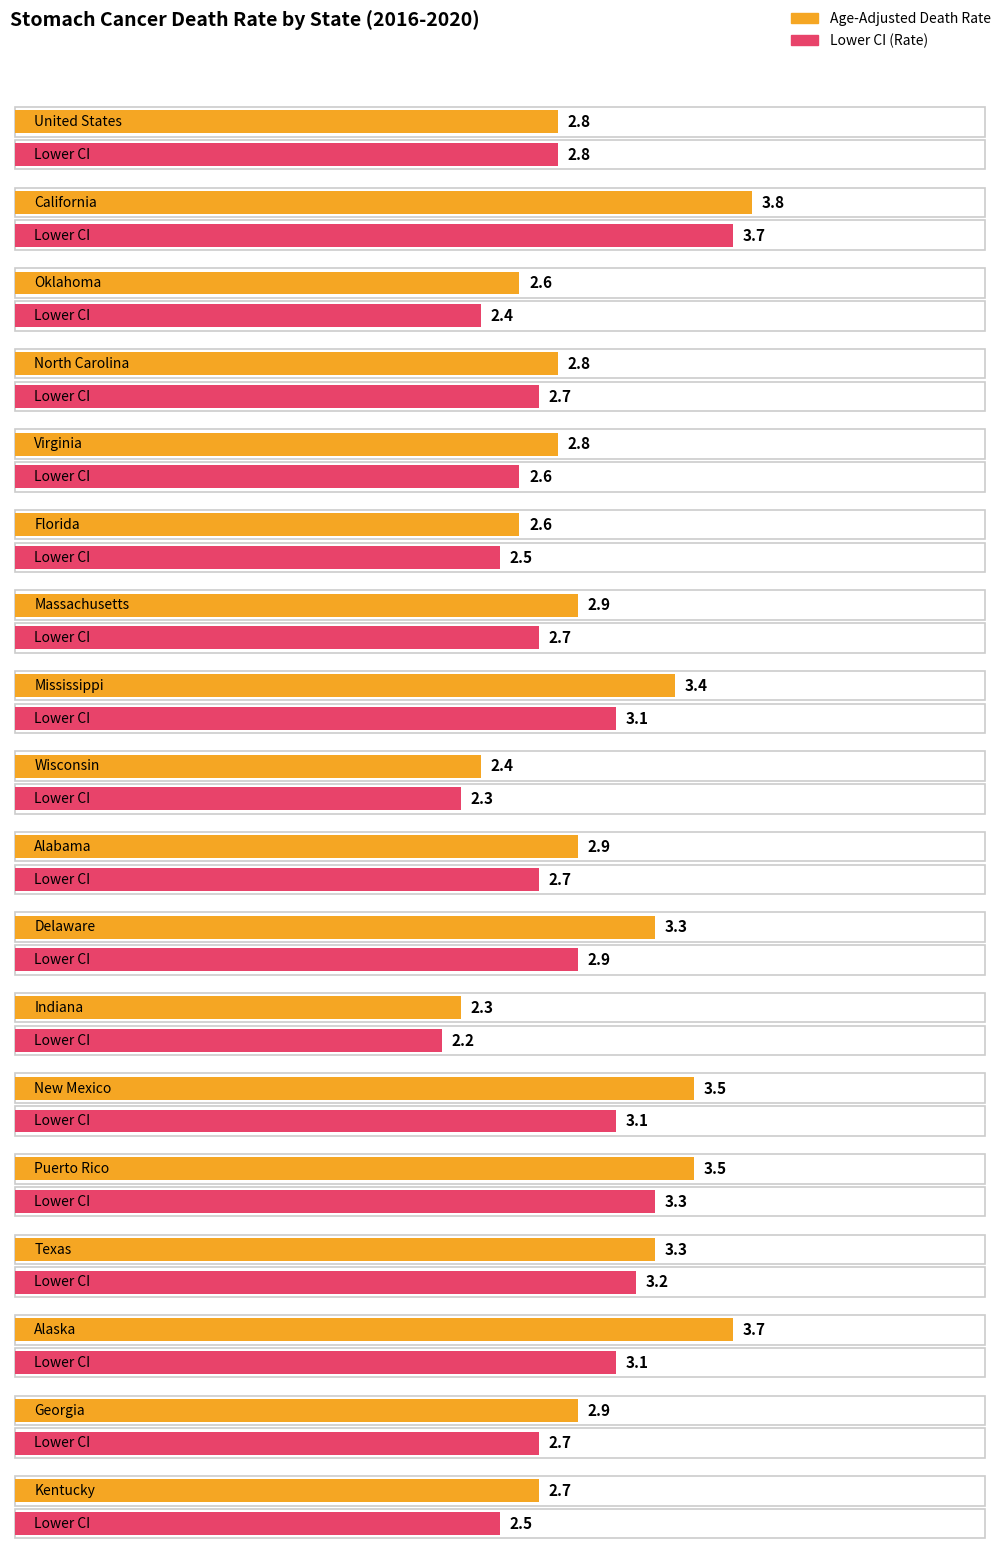

Which series has the widest spread of values?

Age-Adjusted Death Rate